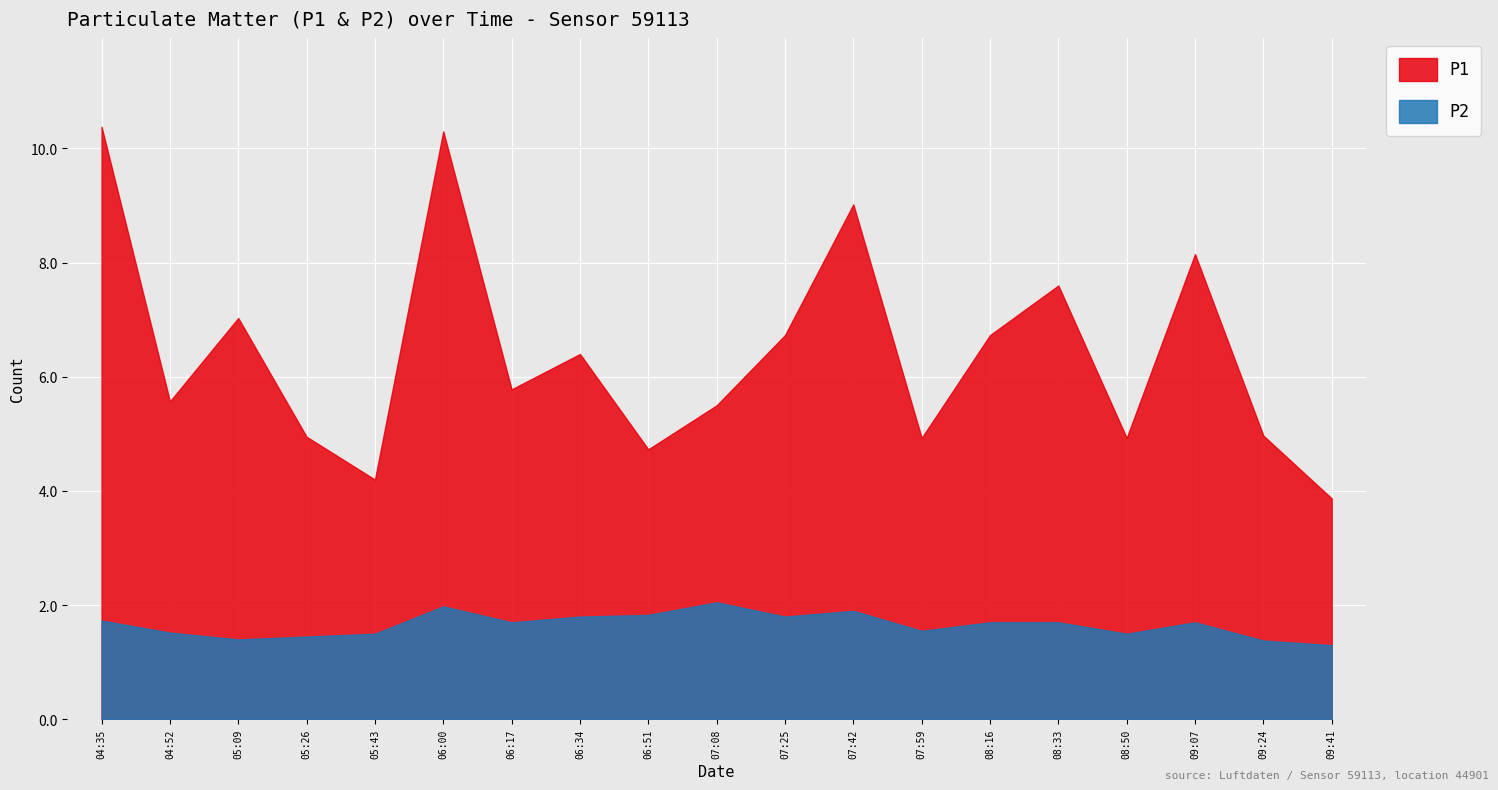

What is the spread (max minus min) of values at 09:07?

6.5